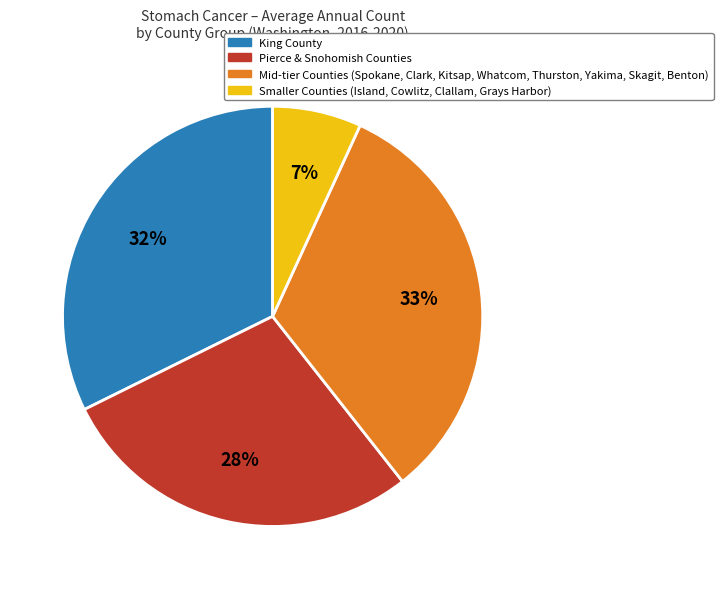

How many segments does this pie chart have?

4